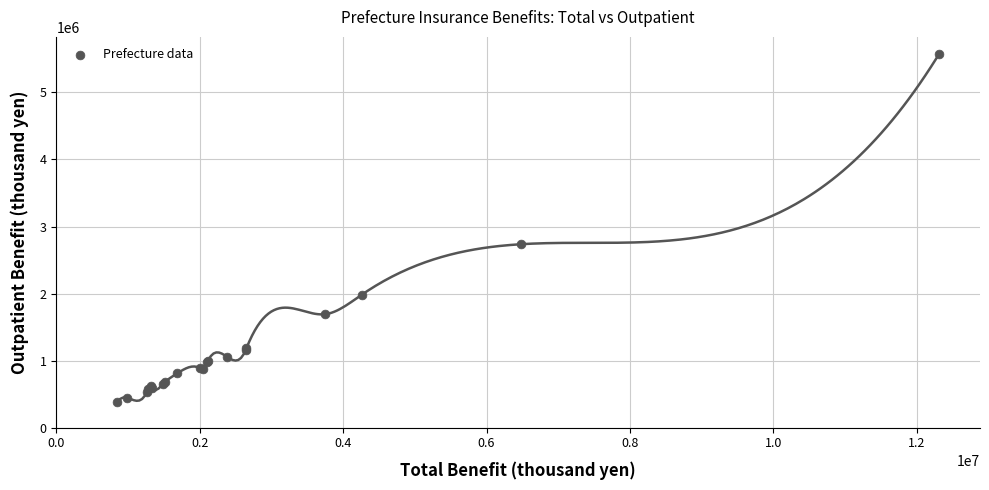

What Y value in the scatter plot is closest to 2976587?

2736521.5